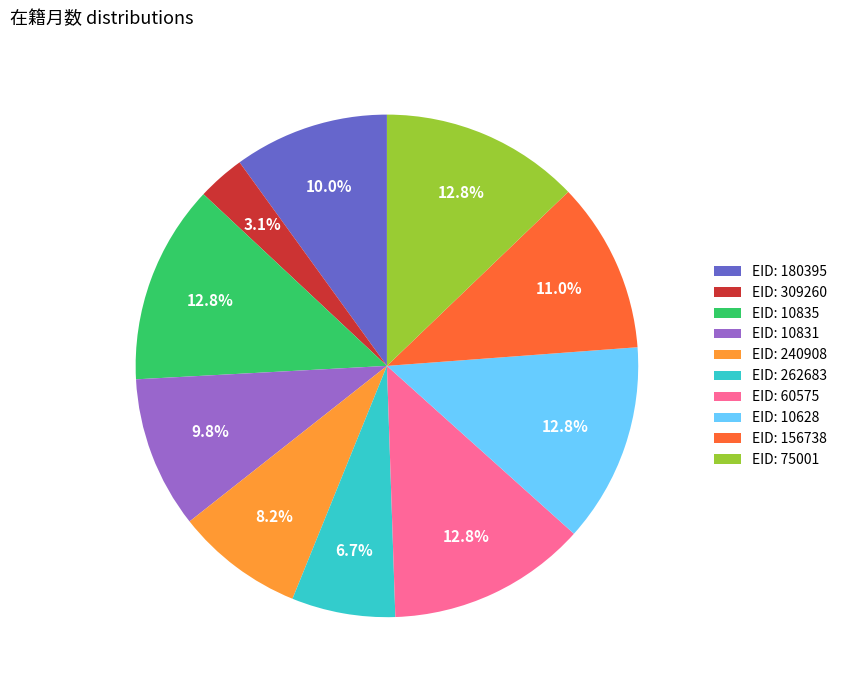

Approximately how many times larger is the value at EID: 60575 compared to EID: 10835?

1.0